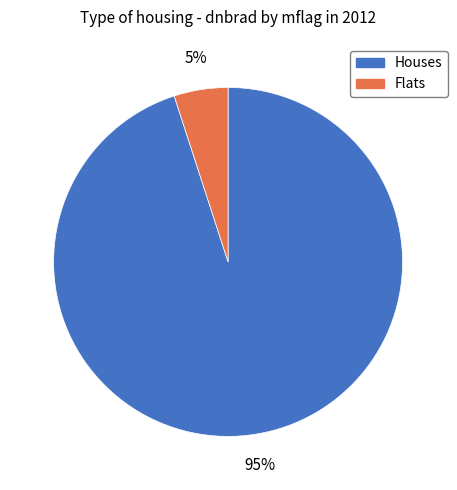

How many slices are in this pie chart?

2